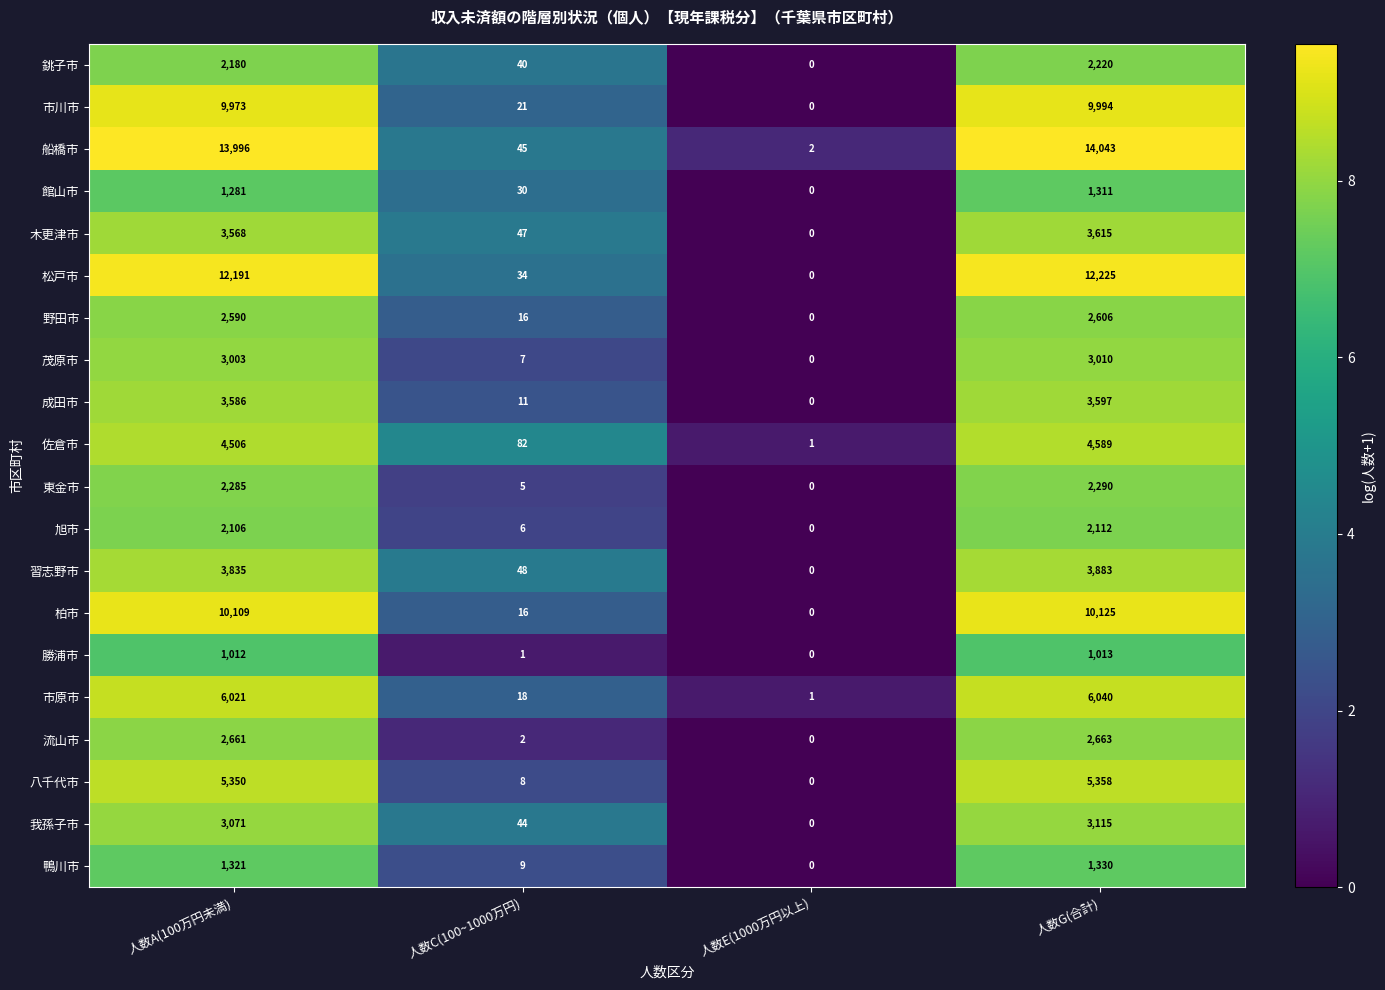

What is the sum of the 茂原市 values at 人数A(100万円未満) and 人数G(合計)?

6013